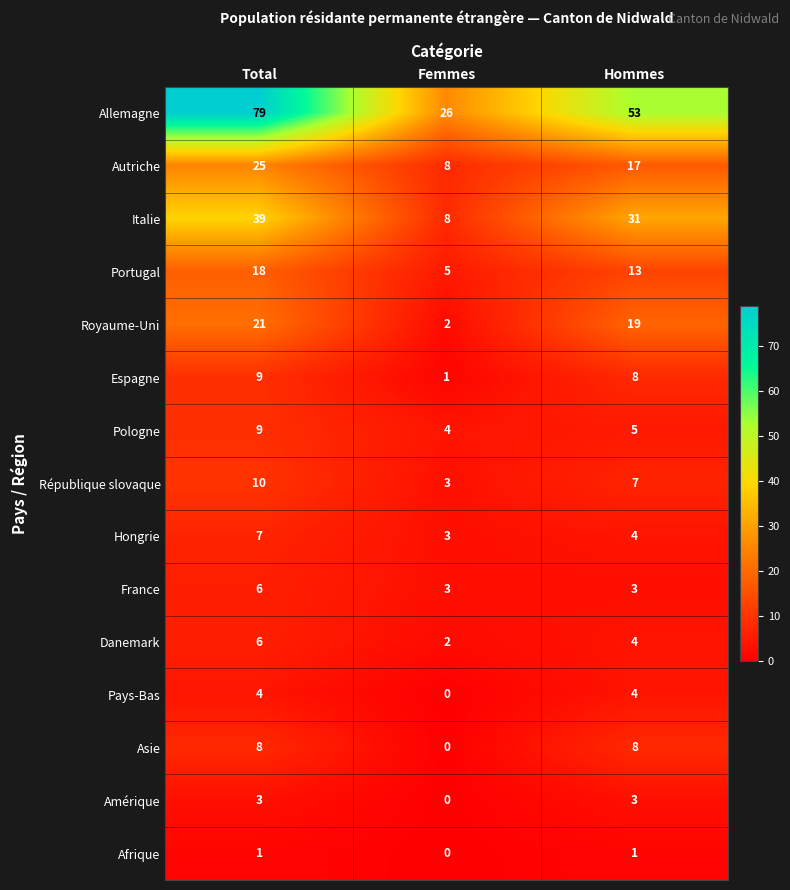

List the labels in order of Espagne value, smallest first.

Femmes, Hommes, Total